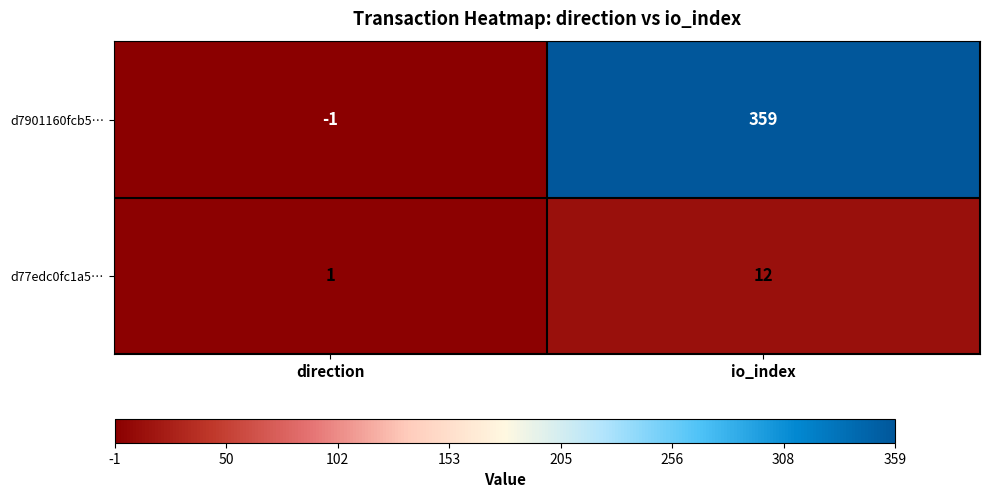

At which label is d77edc0fc1a5… closest to 6?

direction